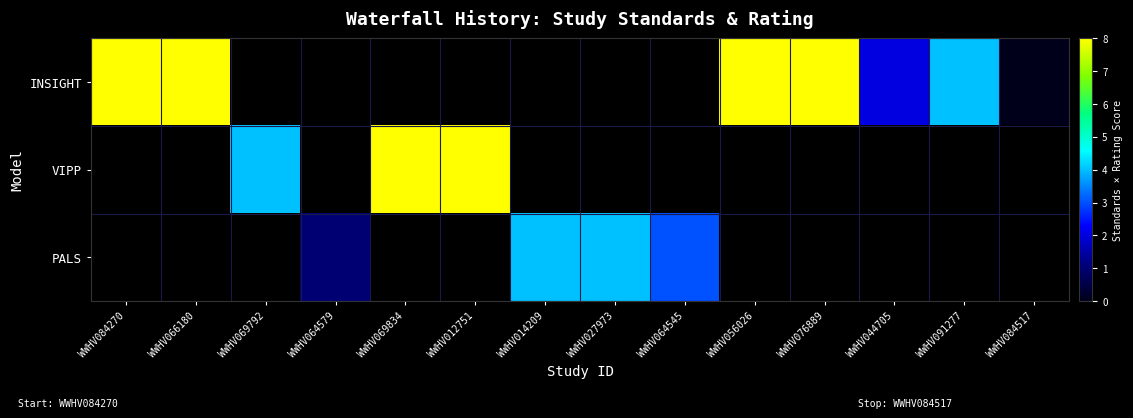

Which series has the largest range (max minus min)?

INSIGHT